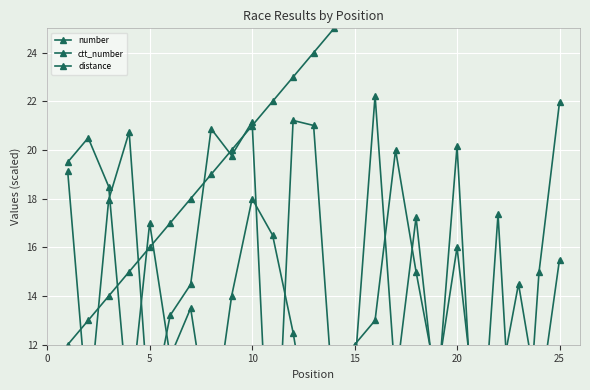

What is the difference between the second highest and minimum values in the number series?

12.5